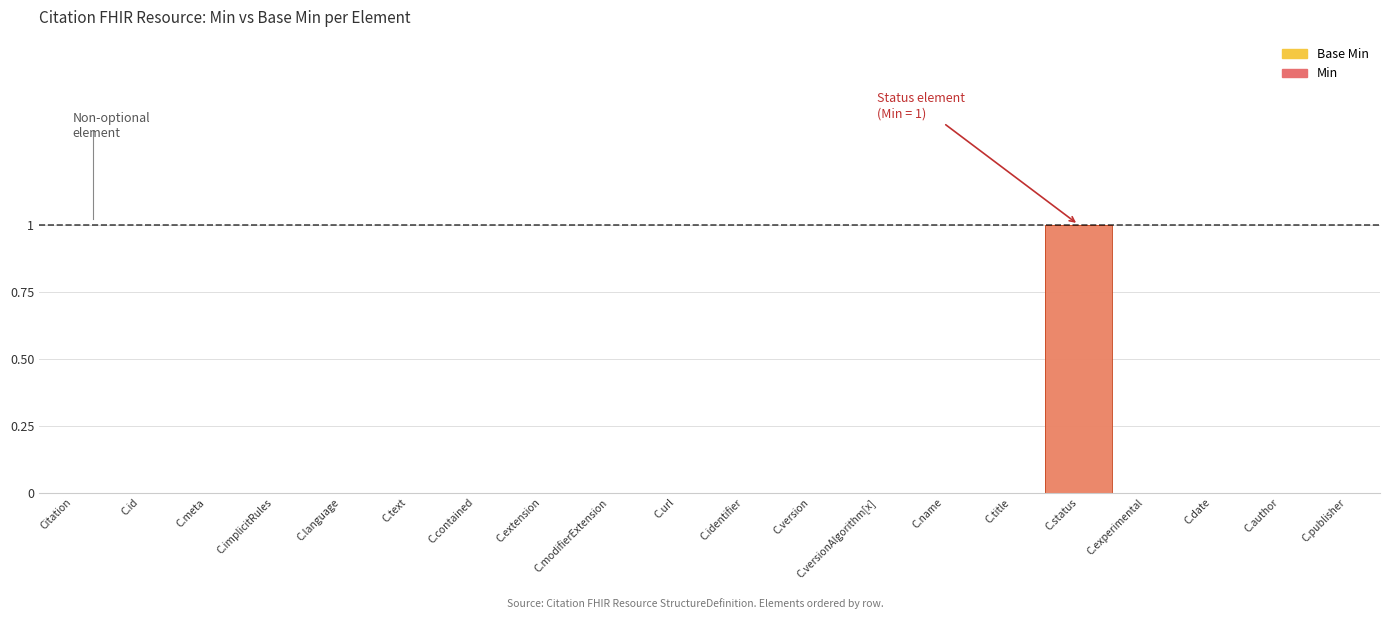

What position from the left is C.contained?

7